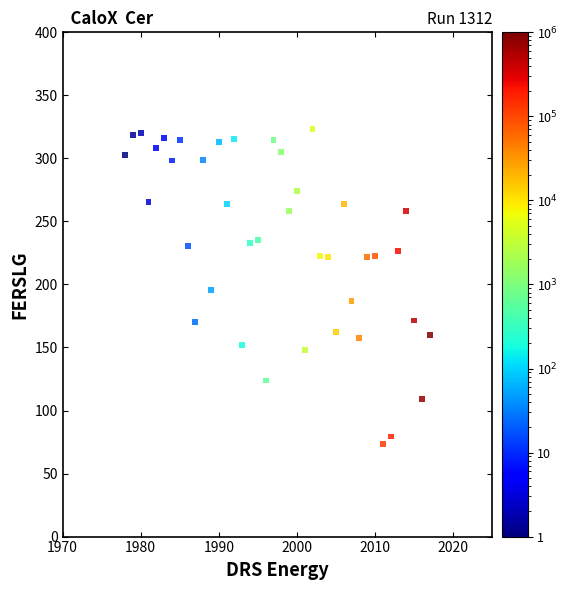

What is the range of Y values (max minus min)?

249.9